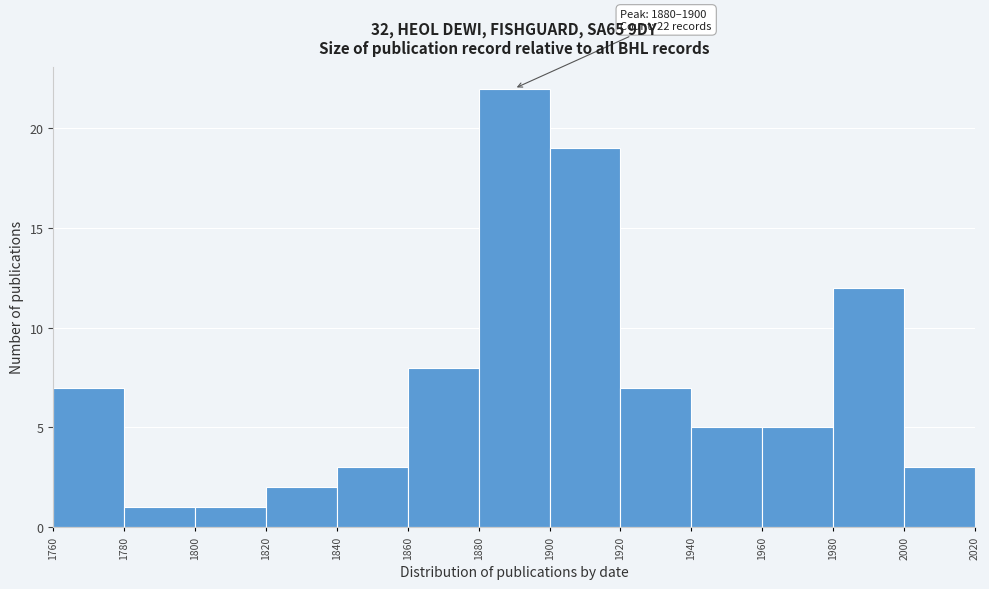

Which range on the x-axis has the tallest bar?

1880 to 1900